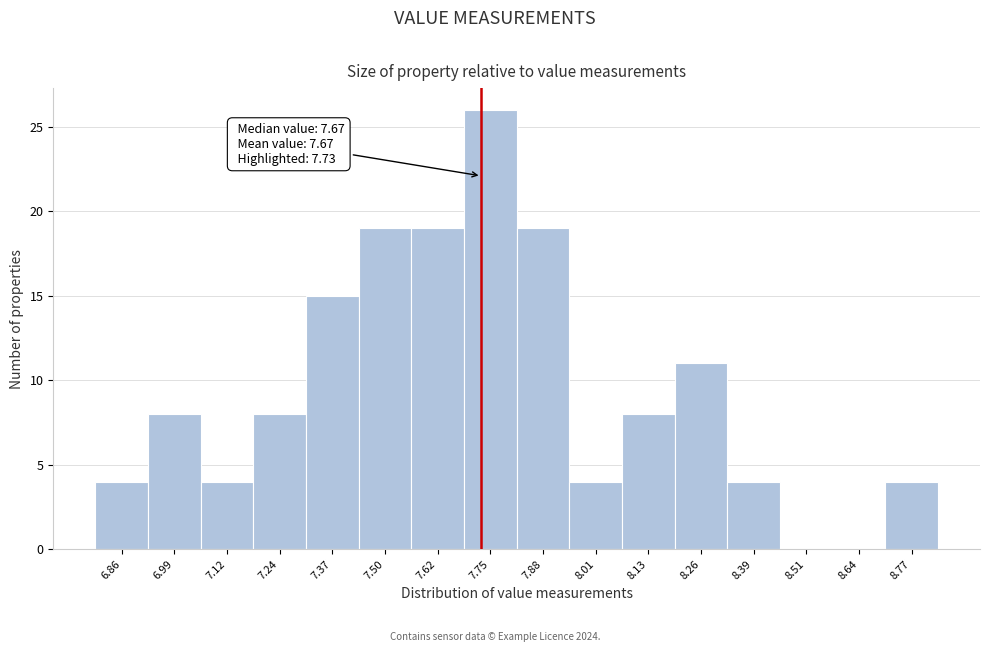

Which range on the x-axis has the tallest bar?

7.68 to 7.82